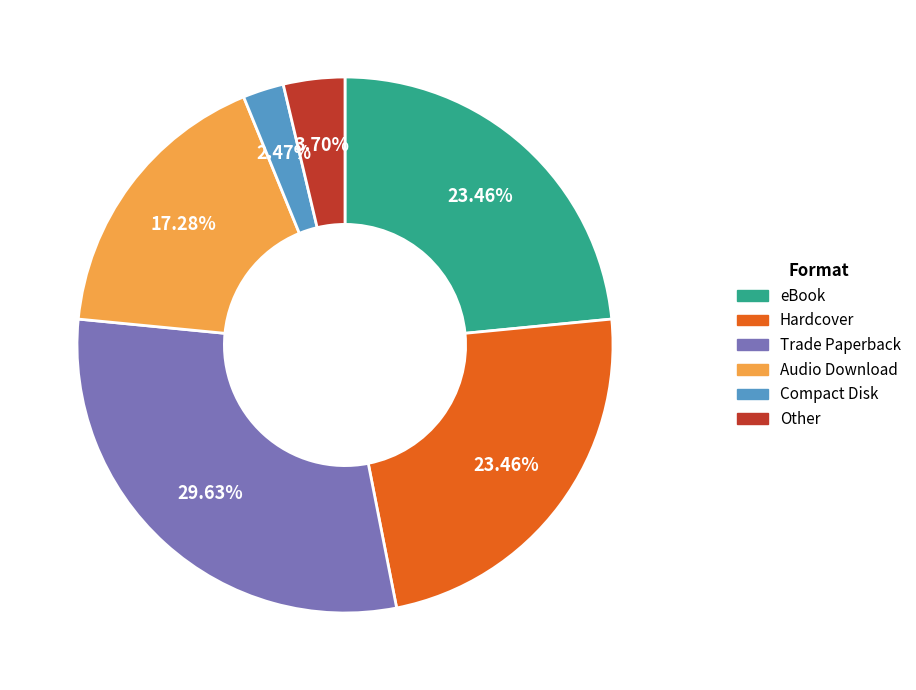

To the nearest percent, what is the combined percentage of Trade Paperback and Compact Disk?

32%